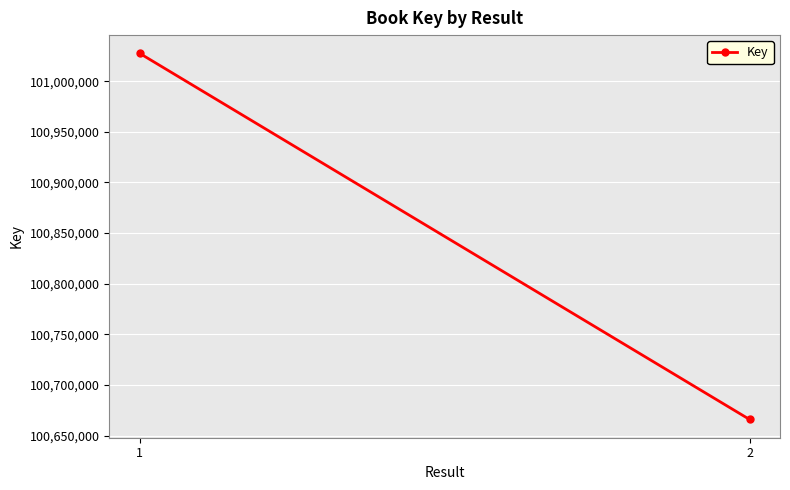

What is the ratio of the value at 2 to the value at 1?

1.0